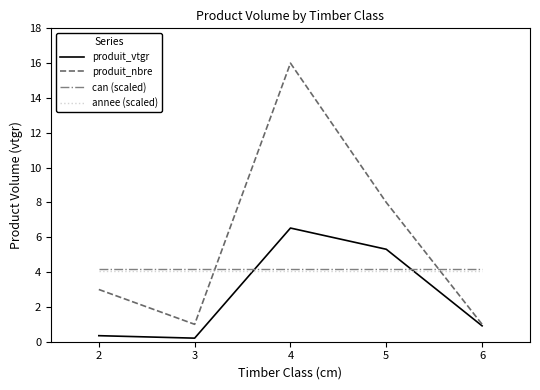

Where do produit_vtgr and annee (scaled) first cross each other?

3 and 4